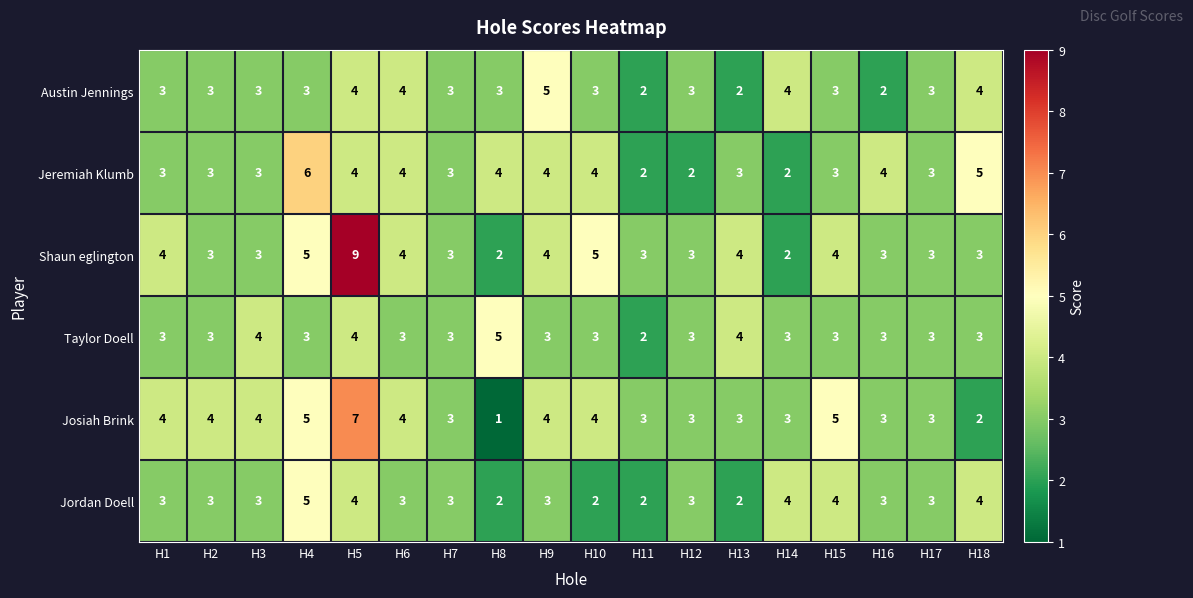

What is the difference between the maximum and second lowest values in the Jeremiah Klumb series?

4